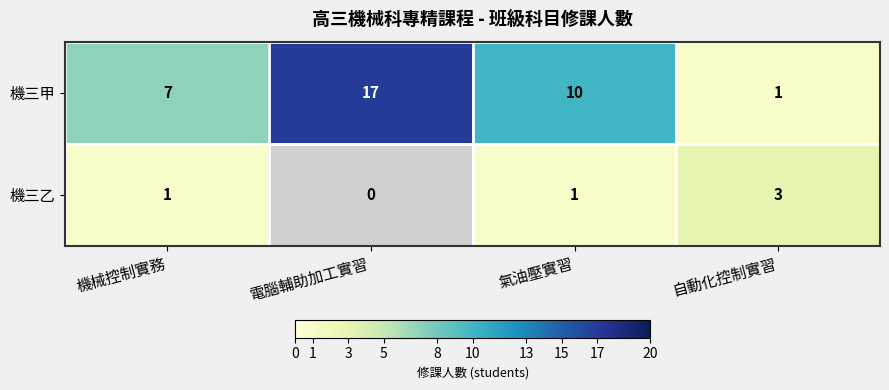

How many 機三甲 values are between 7 and 17?

3